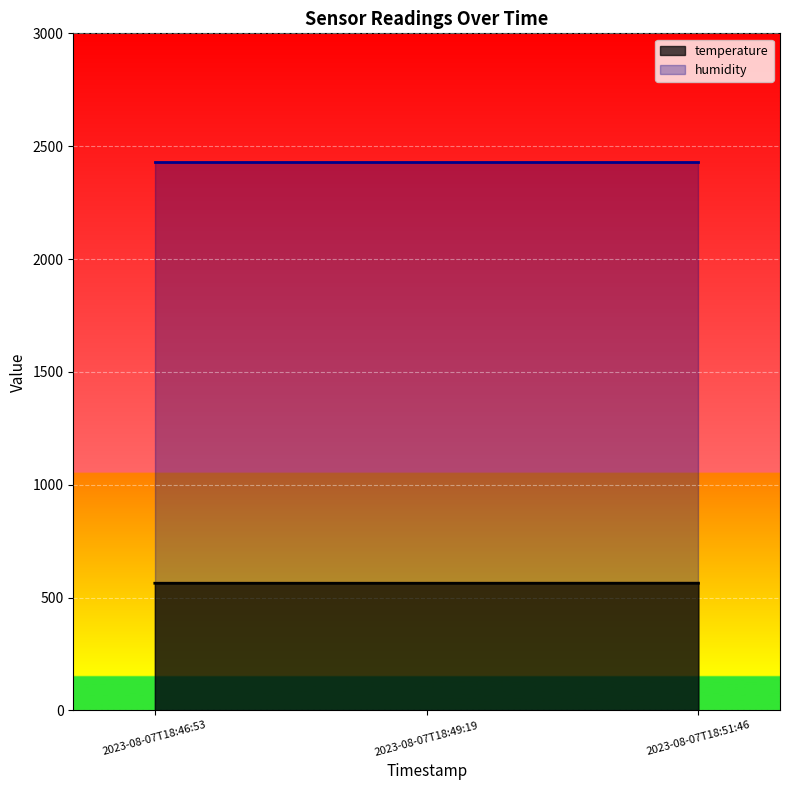

What is the label of the 3rd point from the right?

2023-08-07T18:46:53